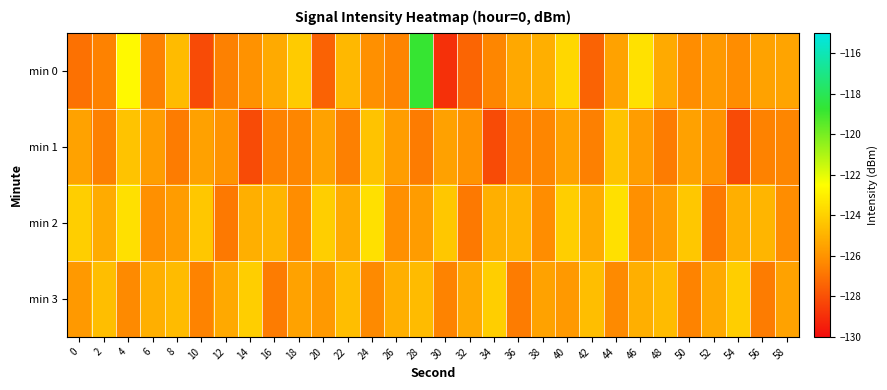

Reading left to right, extract all data points from this chart.

min 0: 0=-127.0	2=-126.5	4=-122.7	6=-126.6	8=-124.7	10=-128.1	12=-126.6	14=-126.0	16=-125.3	18=-124.2	20=-127.5	22=-124.8	24=-126.1	26=-126.5	28=-118.8	30=-128.9	32=-127.4	34=-126.4	36=-125.3	38=-125.1	40=-123.8	42=-127.4	44=-125.5	46=-123.5	48=-125.3	50=-126.2	52=-125.8	54=-126.2	56=-125.5	58=-125.4
min 1: 0=-125.5	2=-126.6	4=-124.4	6=-125.7	8=-126.7	10=-125.6	12=-126.0	14=-128.1	16=-126.5	18=-126.4	20=-125.5	22=-126.6	24=-124.4	26=-125.7	28=-126.7	30=-125.6	32=-126.0	34=-128.1	36=-126.5	38=-126.4	40=-125.5	42=-126.6	44=-124.4	46=-125.7	48=-126.7	50=-125.6	52=-126.0	54=-128.1	56=-126.5	58=-126.4
min 2: 0=-124.1	2=-125.2	4=-123.5	6=-126.1	8=-125.7	10=-124.3	12=-126.8	14=-125.1	16=-124.9	18=-126.2	20=-124.1	22=-125.2	24=-123.5	26=-126.1	28=-125.7	30=-124.3	32=-126.8	34=-125.1	36=-124.9	38=-126.2	40=-124.1	42=-125.2	44=-123.5	46=-126.1	48=-125.7	50=-124.3	52=-126.8	54=-125.1	56=-124.9	58=-126.2
min 3: 0=-125.8	2=-124.6	4=-126.3	6=-125.1	8=-124.7	10=-126.5	12=-125.3	14=-124.1	16=-126.7	18=-125.5	20=-125.8	22=-124.6	24=-126.3	26=-125.1	28=-124.7	30=-126.5	32=-125.3	34=-124.1	36=-126.7	38=-125.5	40=-125.8	42=-124.6	44=-126.3	46=-125.1	48=-124.7	50=-126.5	52=-125.3	54=-124.1	56=-126.7	58=-125.5